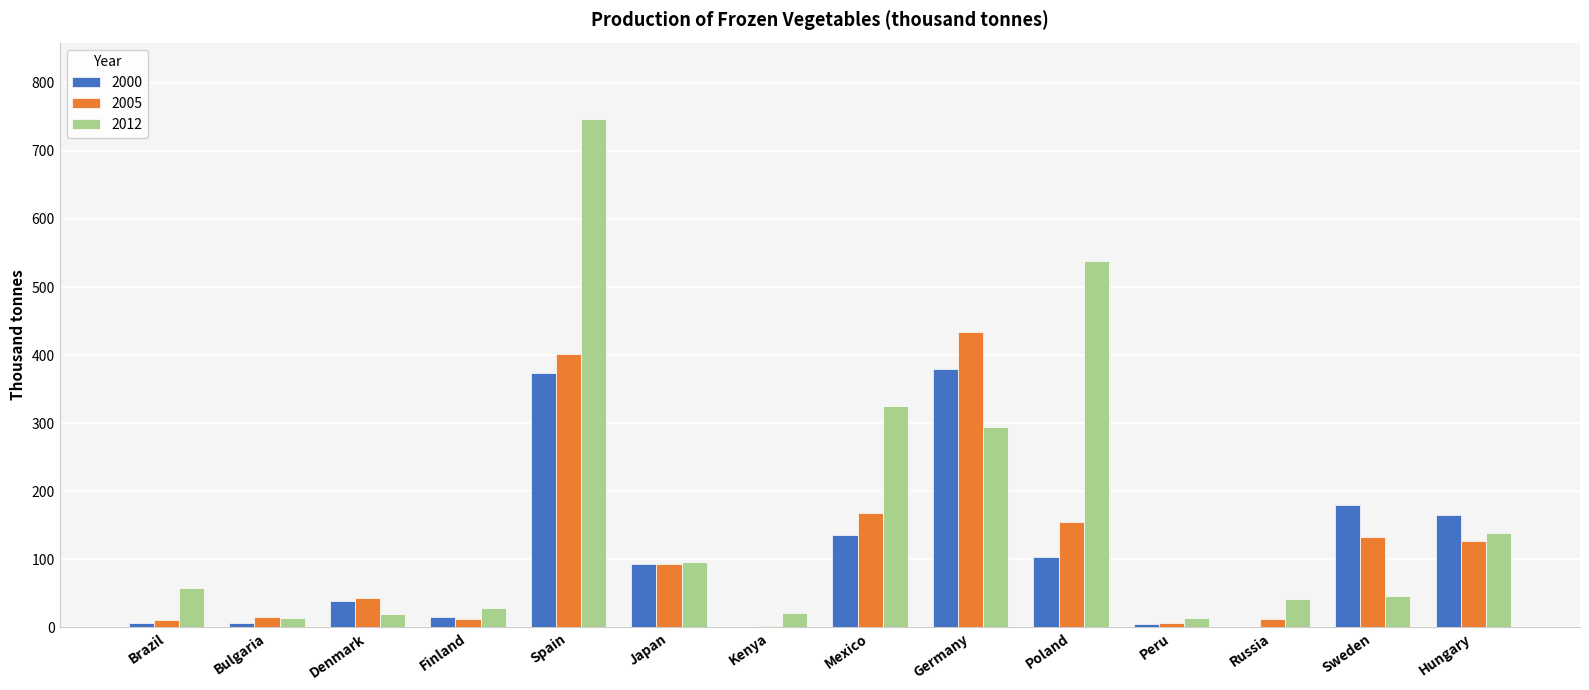

How many categories are shown in the chart?

14